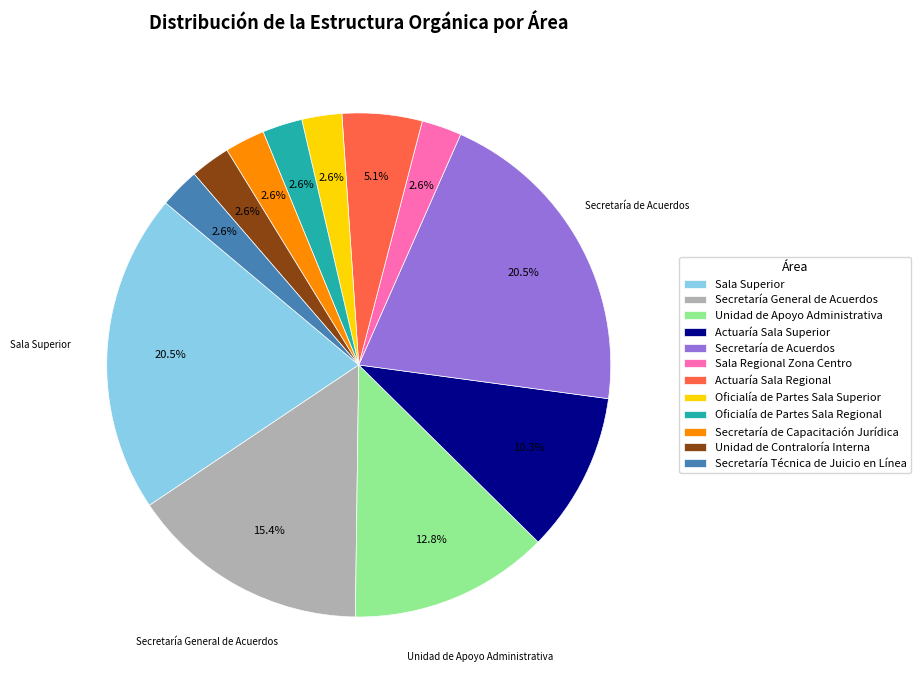

To the nearest percent, what percentage of the pie is Unidad de Apoyo Administrativa?

13%